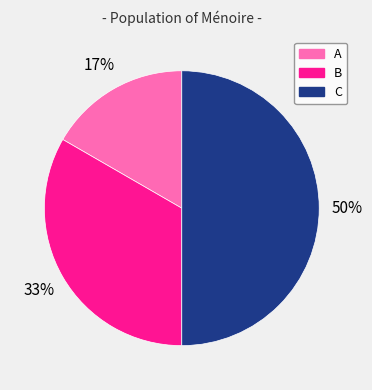

To the nearest percent, what is the difference between the largest and smallest slice percentages?

33%